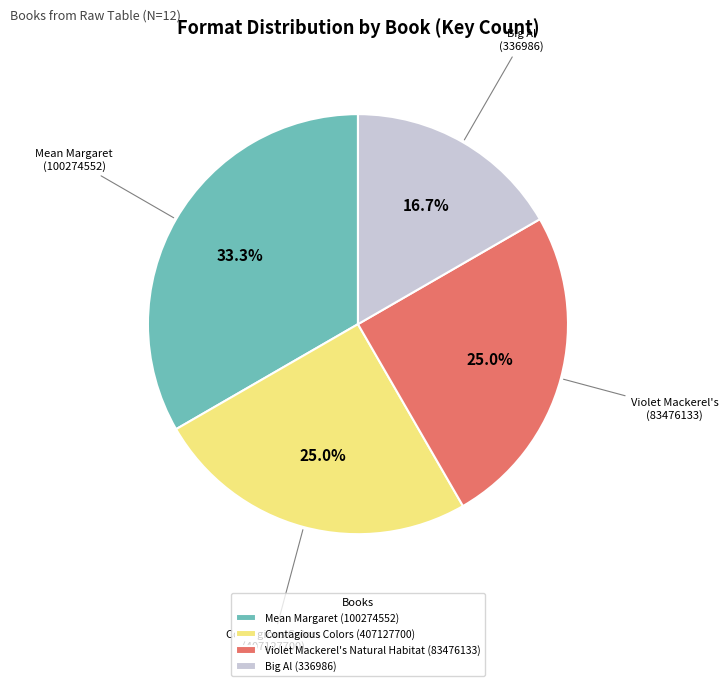

Do Mean Margaret (100274552) and Contagious Colors (407127700) together represent more than half of the pie?

Yes